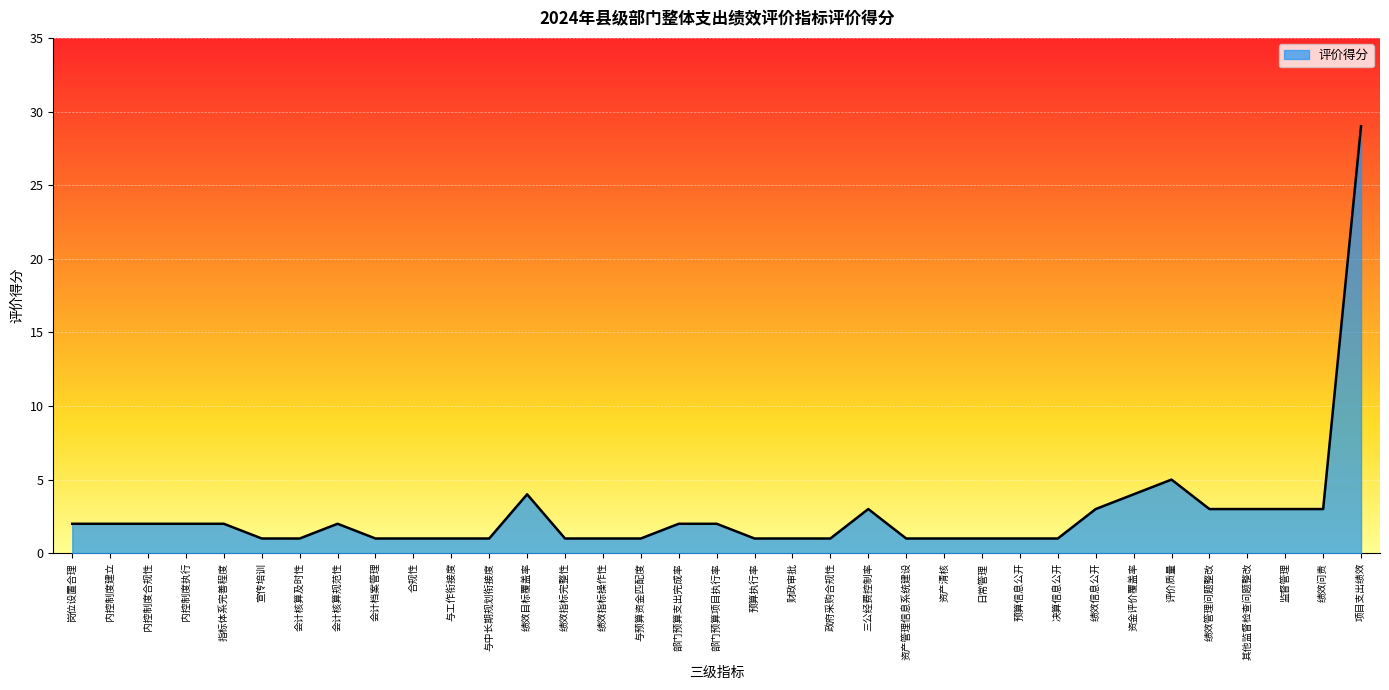

How many lines are shown in the chart?

1